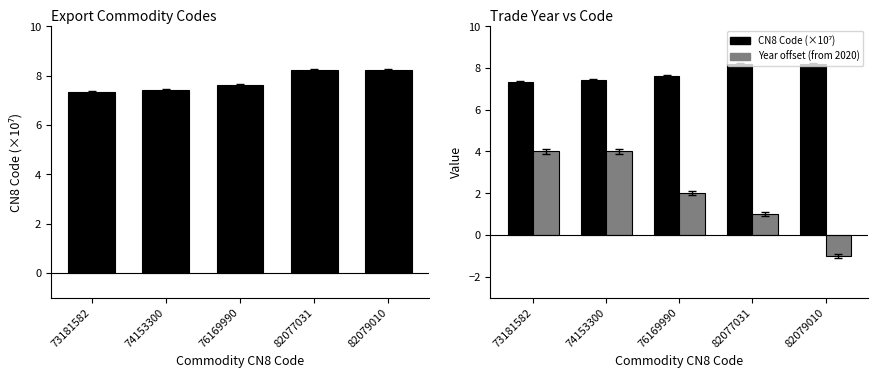

Where does the Year offset (from 2020) series first go above 2?

73181582